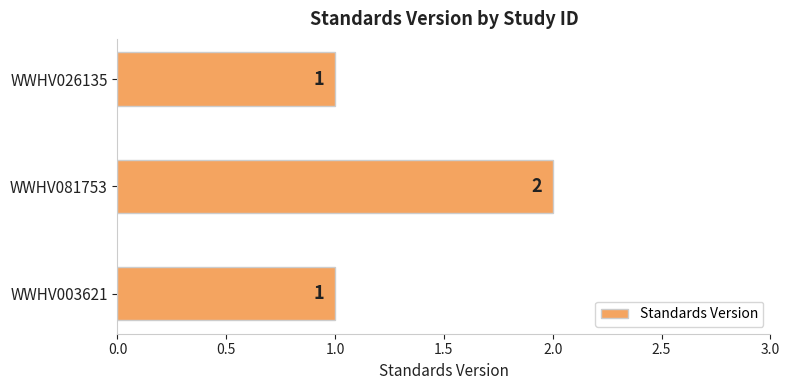

Is it true that the value at WWHV081753 is 1?

False